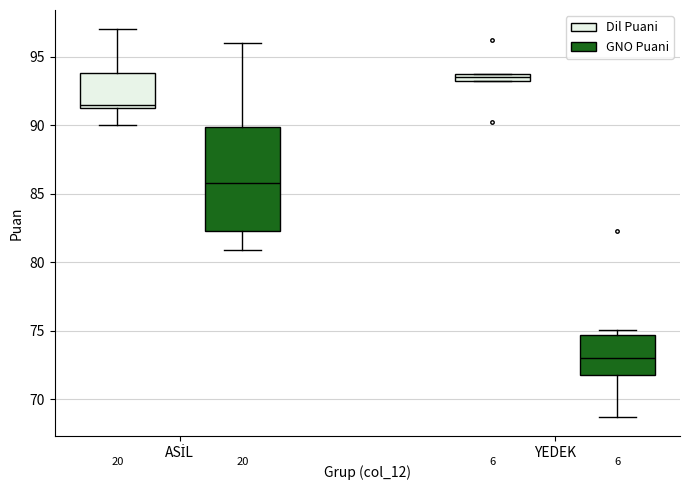

Where does the upper whisker of the box for ASİL (GNO Puani) end on the y-axis? The values are not printed on the chart, so give them approximately, as read against the axis.

96.0